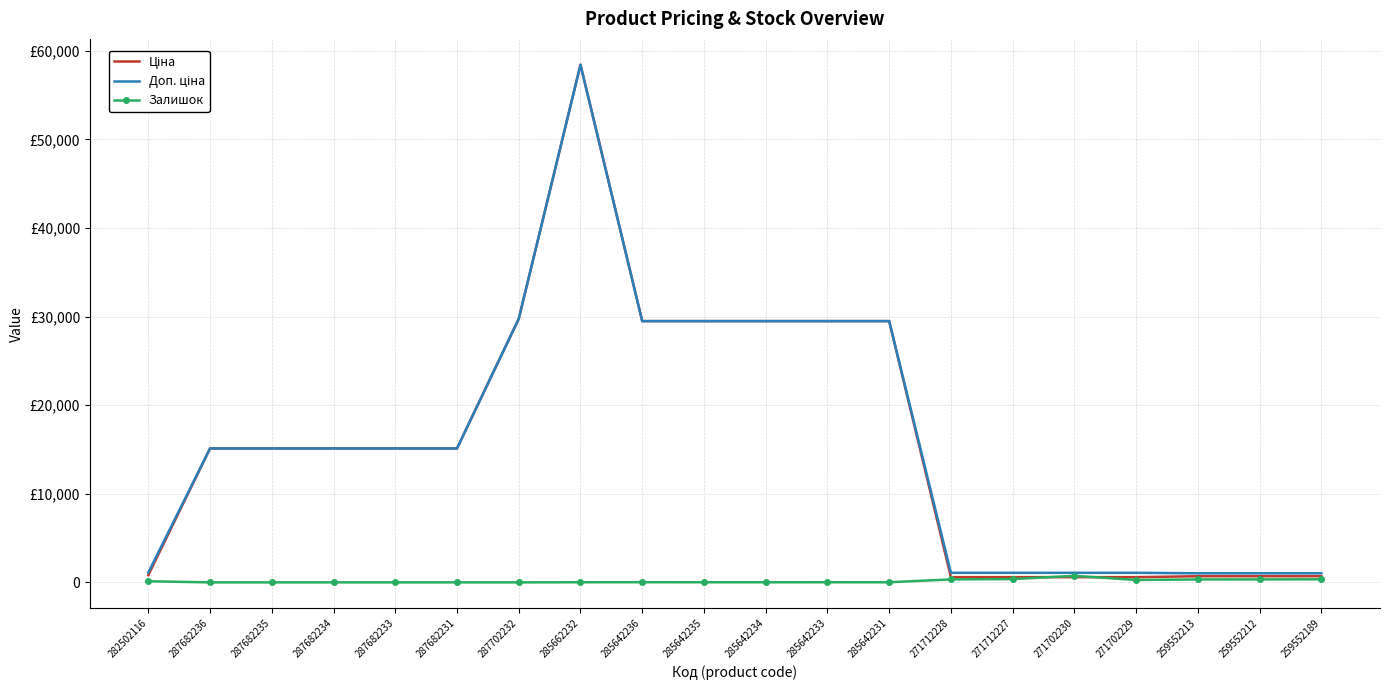

What is the minimum value for Доп. ціна?

1024.6